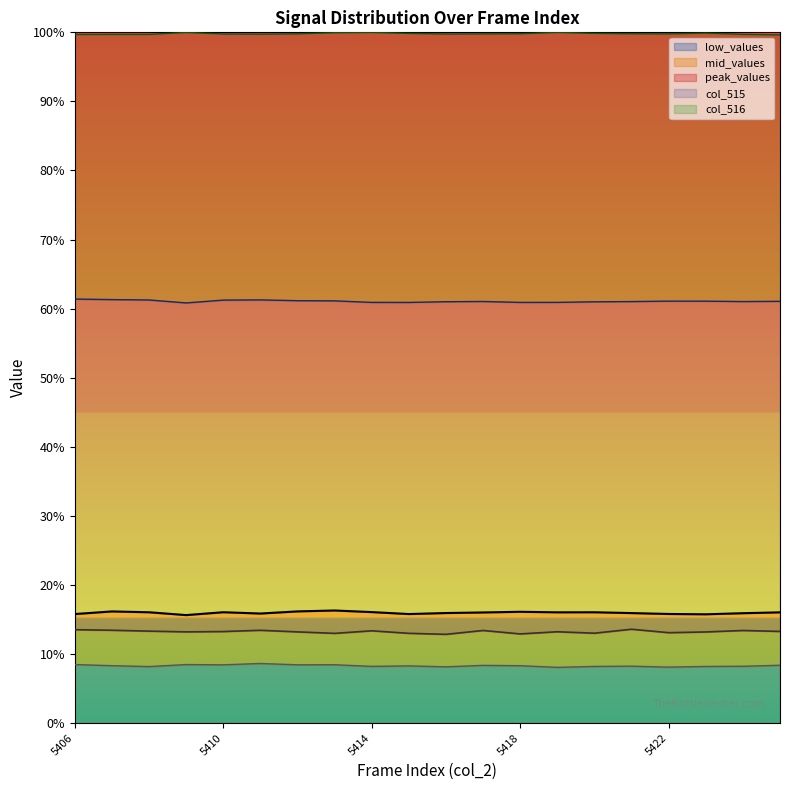

What is the total value across all series at 5418?

99.8